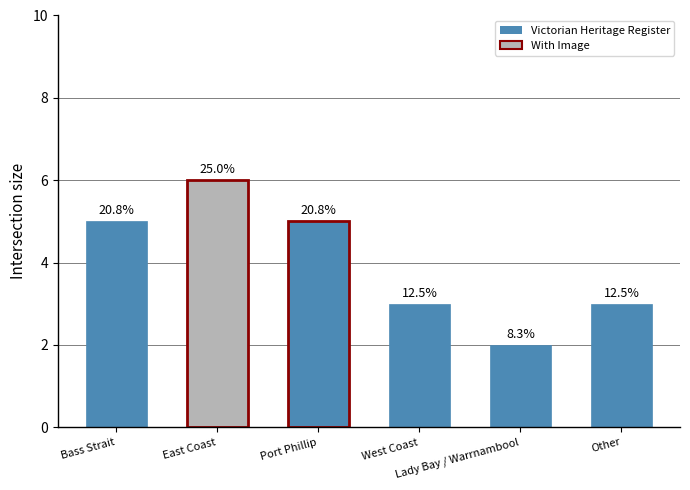

Rank the categories by value from highest to lowest.

East Coast, Bass Strait, Port Phillip, West Coast, Other, Lady Bay / Warrnambool